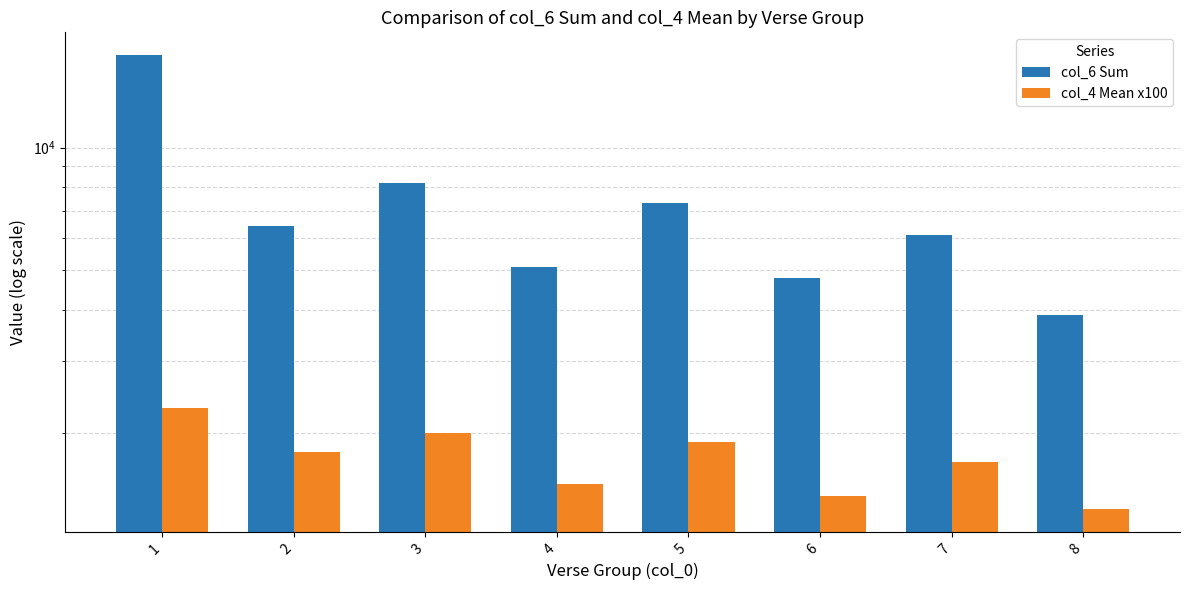

What is the minimum value for col_6 Sum?

3900